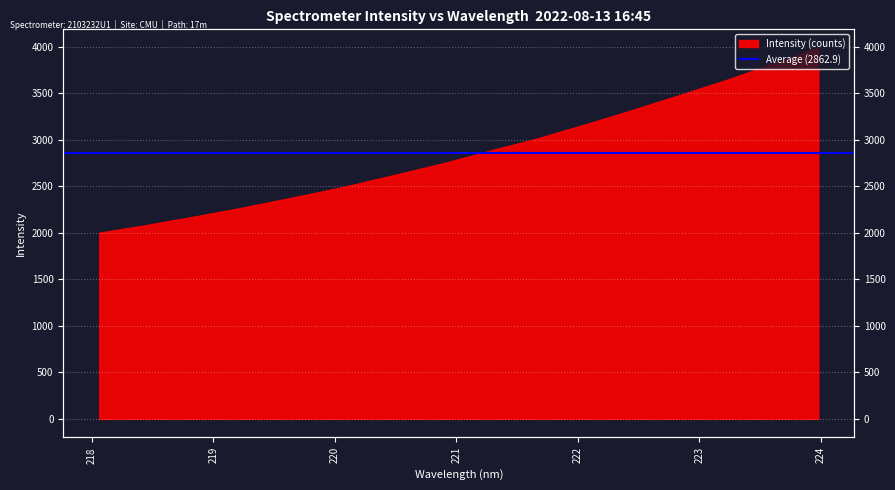

Reading left to right, extract all data points from this chart.

218.0596=1998.0	218.2508=2039.4	218.442=2079.4	218.6332=2124.5	218.8244=2167.1	219.0156=2213.5	219.2067=2259.5	219.3979=2309.5	219.589=2360.0	219.7801=2410.9	219.9712=2463.3	220.1623=2517.8	220.3533=2577.5	220.5444=2636.1	220.7354=2695.7	220.9264=2757.1	221.1174=2822.8	221.3083=2891.6	221.4993=2954.7	221.6902=3020.0	221.8812=3094.1	222.0721=3167.1	222.263=3242.5	222.4538=3319.0	222.6447=3399.0	222.8355=3476.3	223.0264=3557.6	223.2172=3637.6	223.408=3724.7	223.5987=3810.1	223.7895=3897.9	223.9802=3989.2